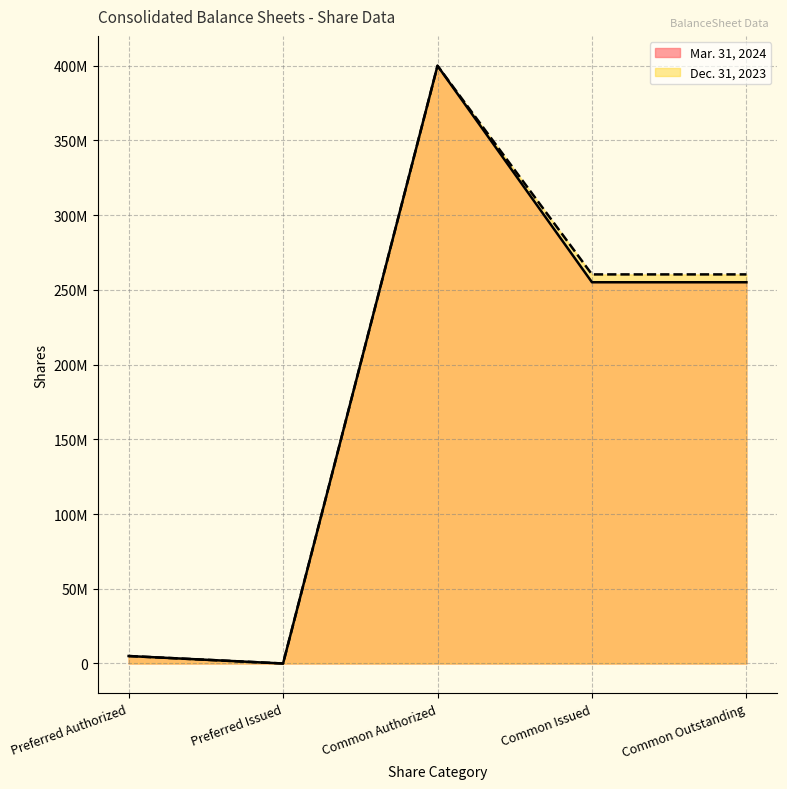

How many series are shown in this chart?

2